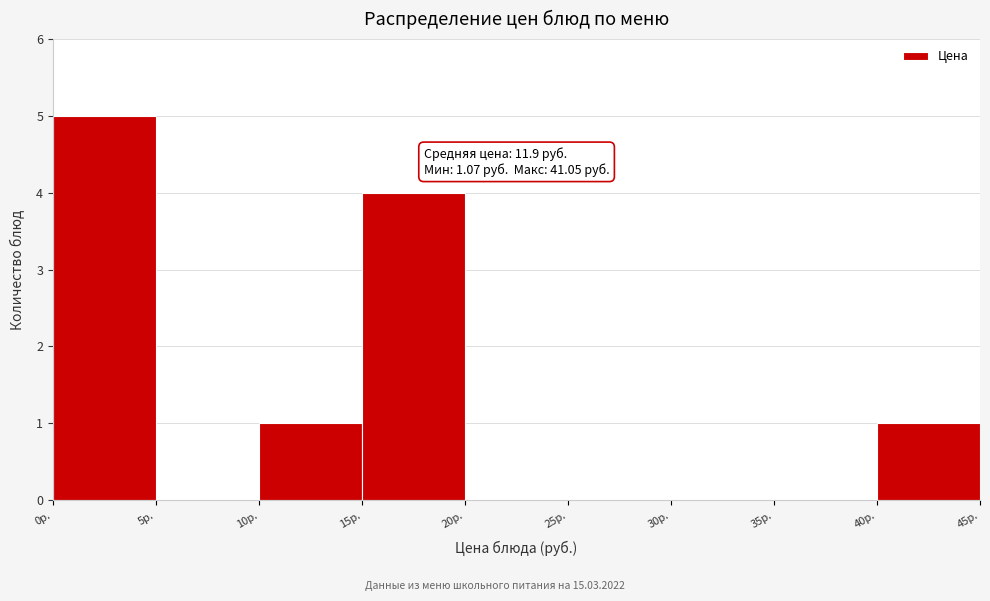

Which range on the x-axis has the tallest bar?

0 to 5